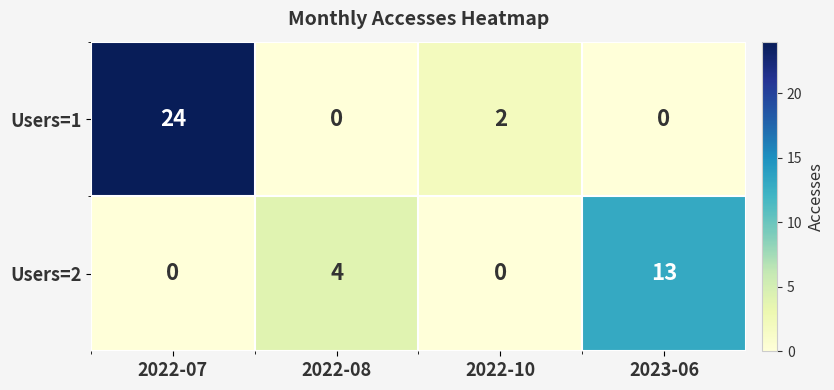

Rank the series by their maximum value, from highest to lowest.

Users=1, Users=2